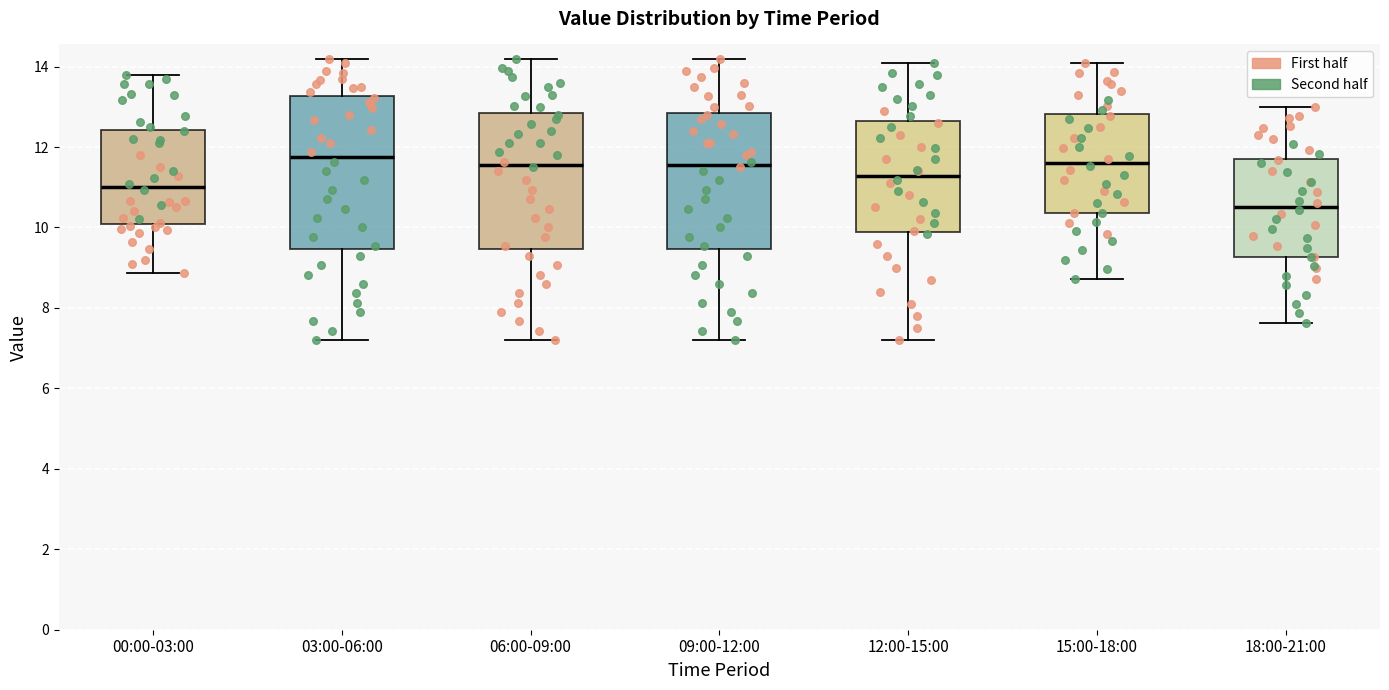

Comparing the boxes themselves (not the whiskers), which one is the tallest?

03:00-06:00